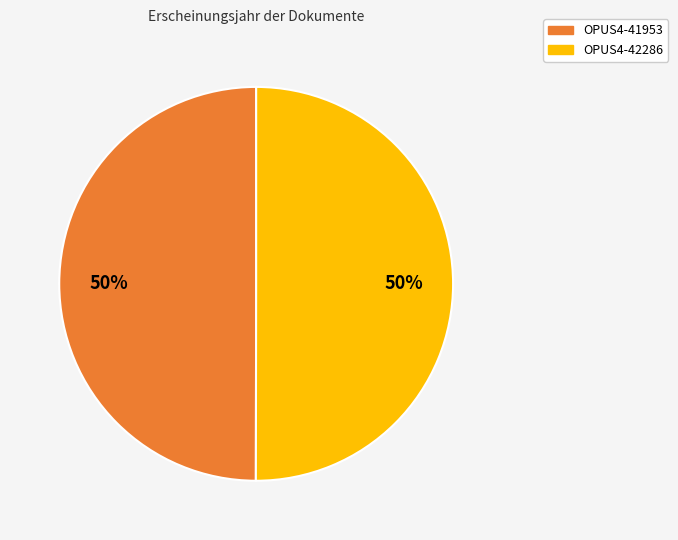

Do OPUS4-41953 and OPUS4-42286 together represent more than half of the pie?

Yes